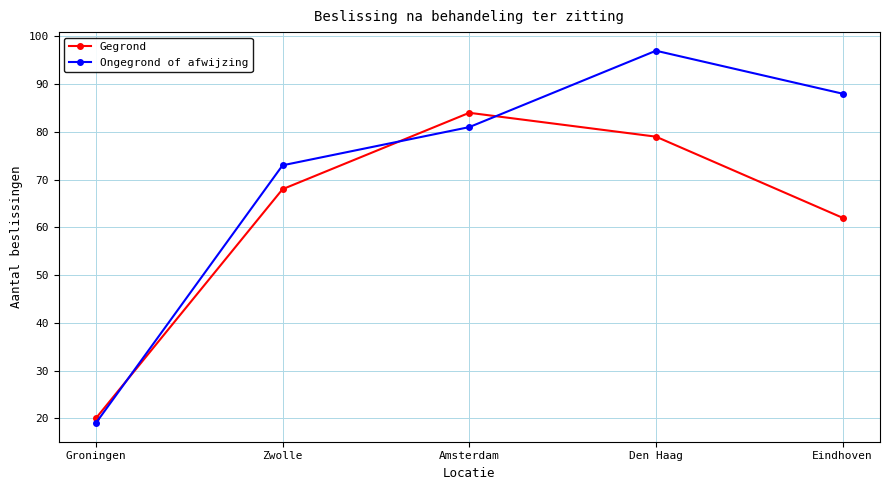

The Ongegrond of afwijzing series shows 51 at Den Haag. True or false?

False